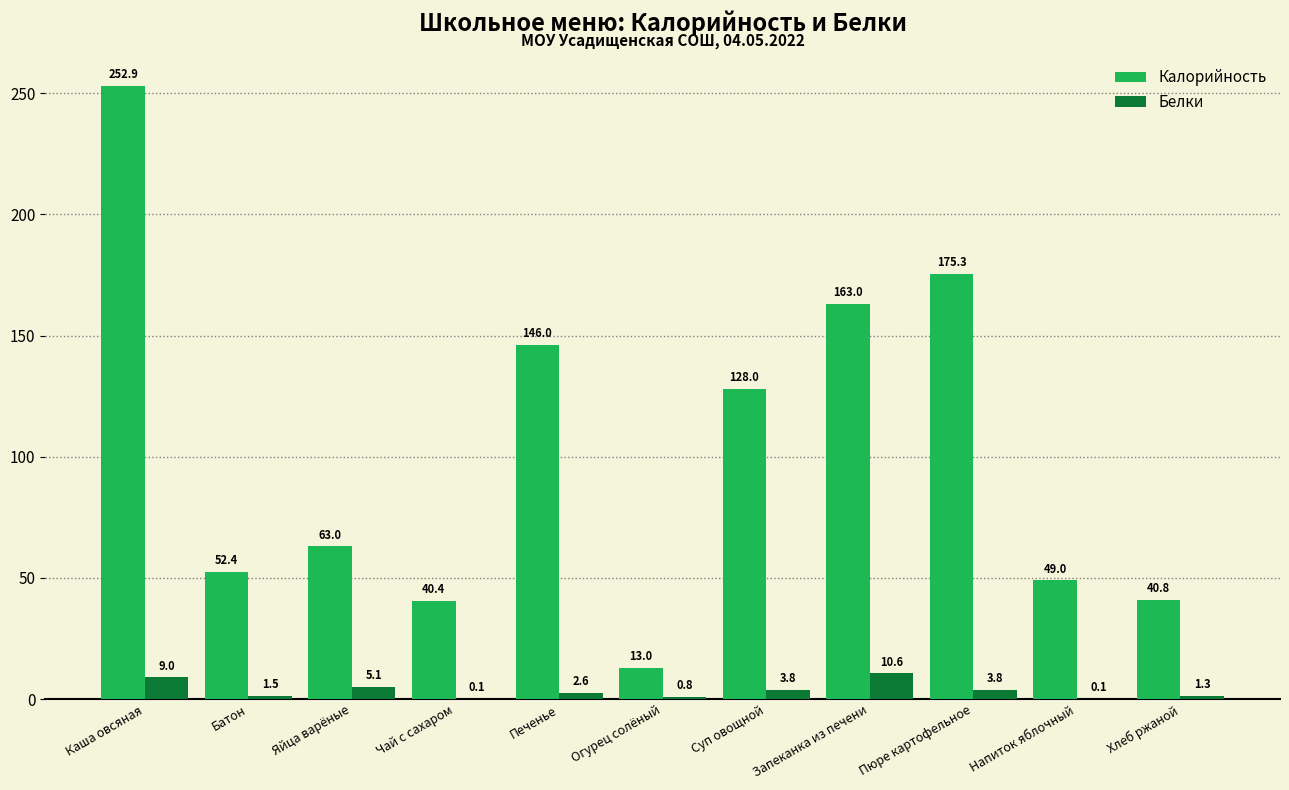

What is the sum of all Белки values?

38.7